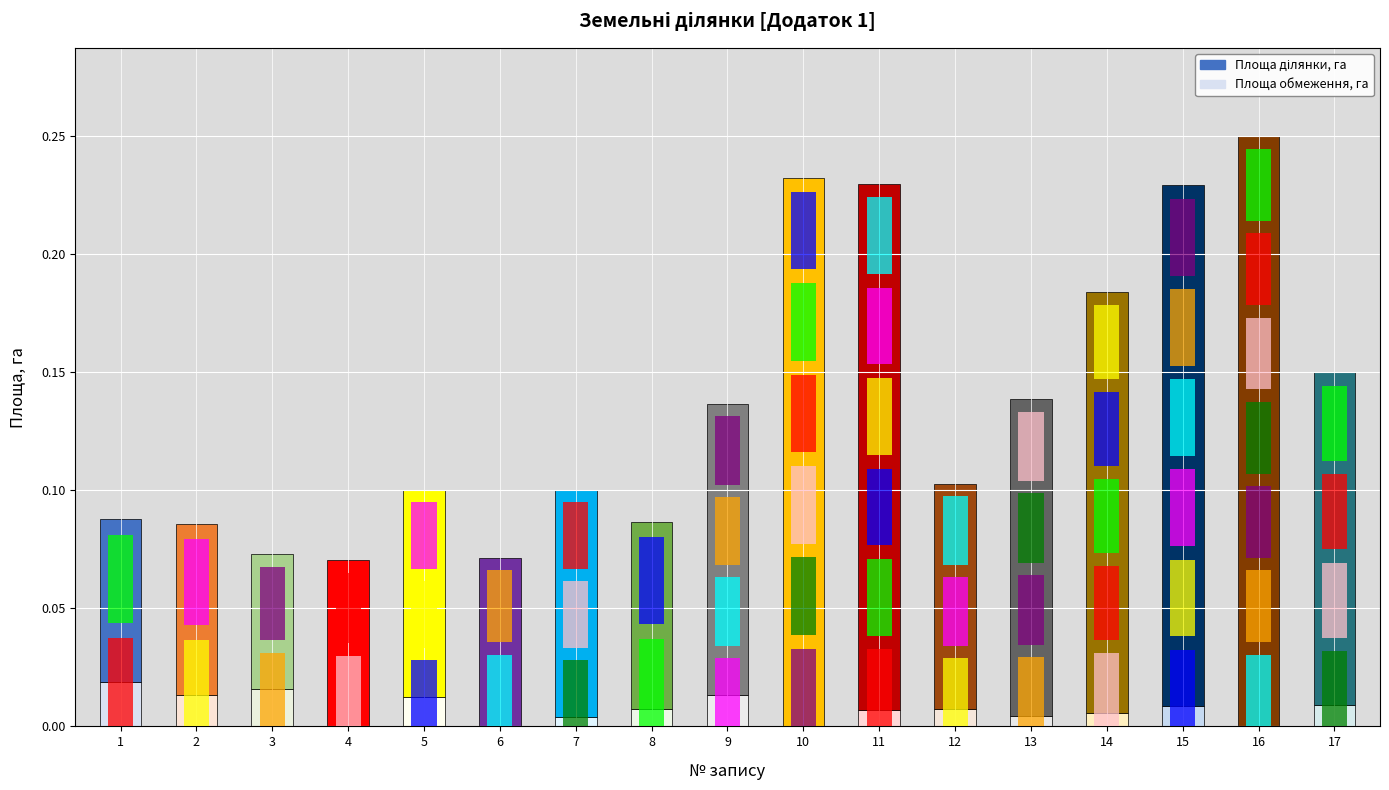

What is the highest value of the Площа ділянки, га series?

0.2